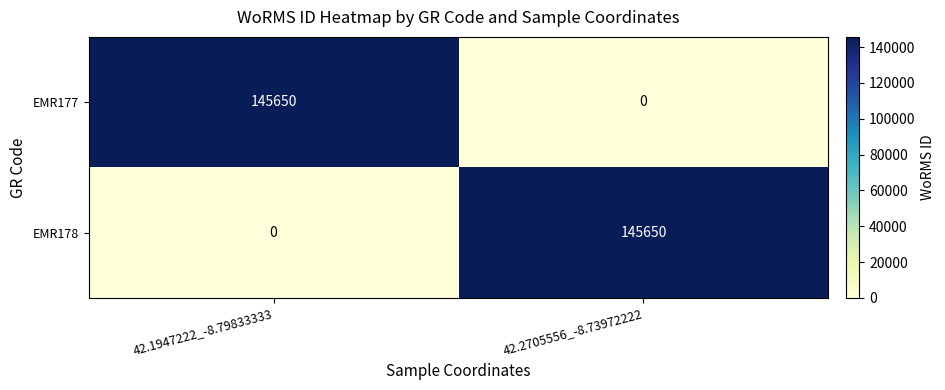

How many series are shown in this chart?

2